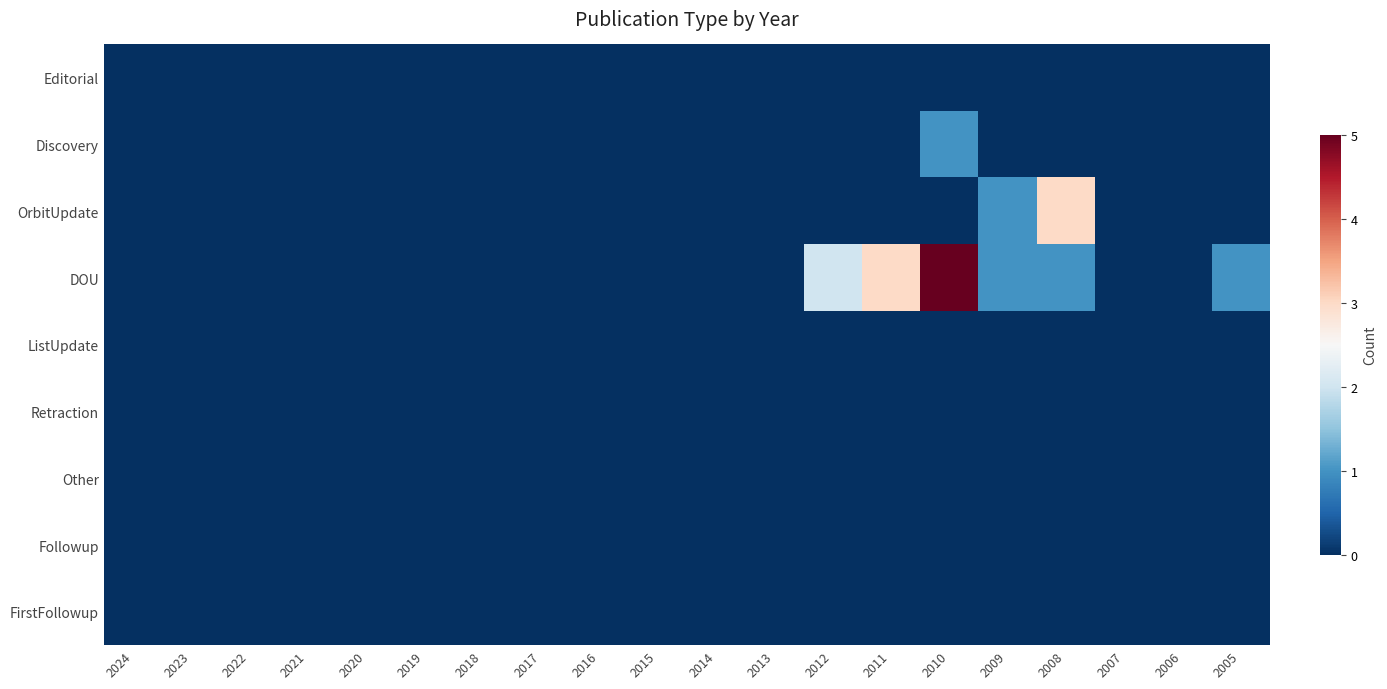

Which series has the largest range (max minus min)?

DOU